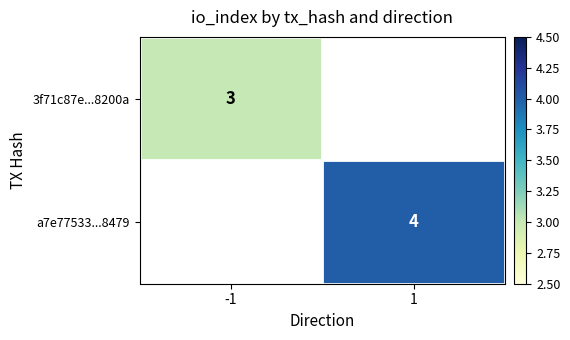

The value of 3f71c87e...8200a at -1 is 3. True or false?

True